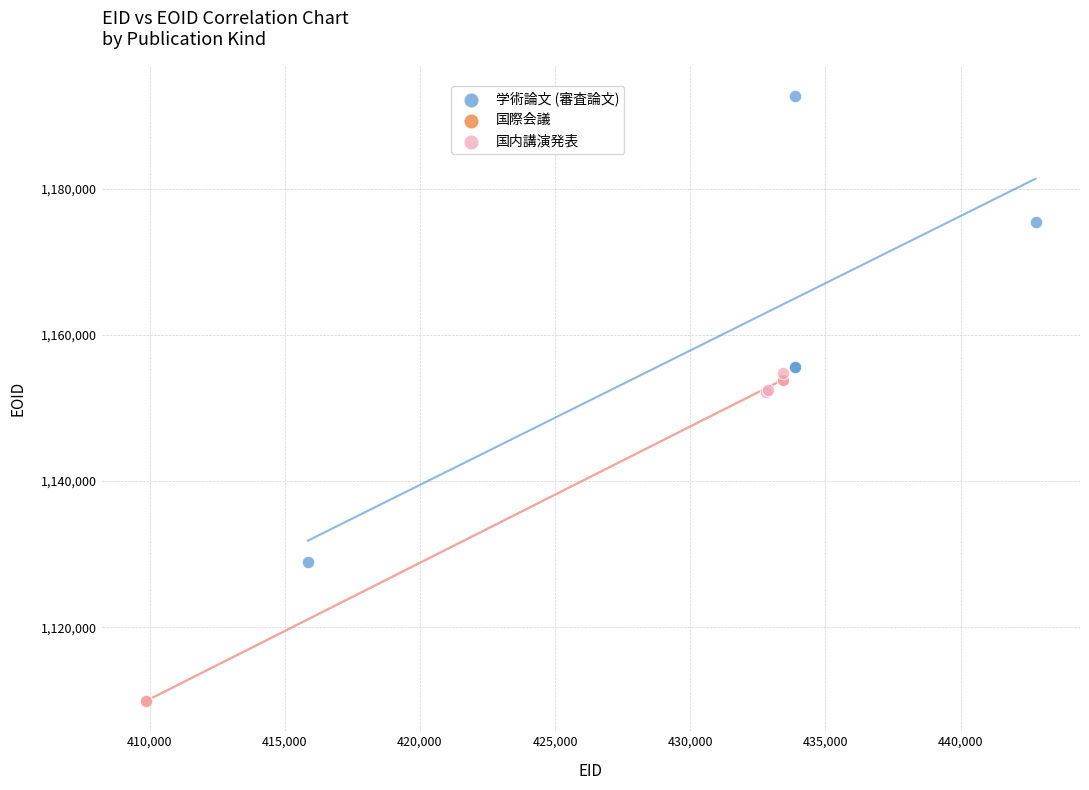

What are all the series names shown in the legend?

学術論文 (審査論文), 国際会議, 国内講演発表